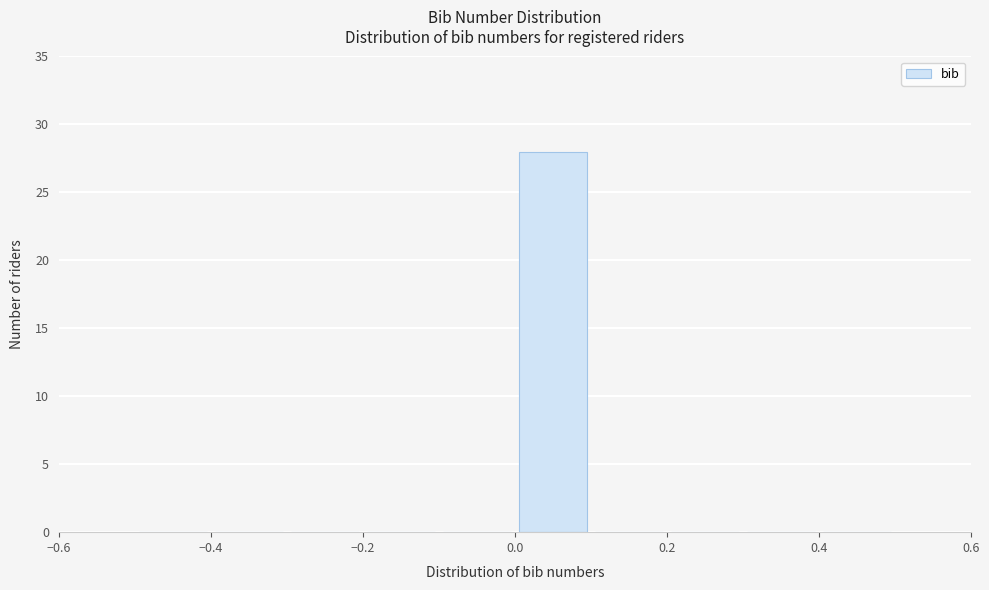

Over which range of the x-axis is the bar tallest?

0.0 to 0.1